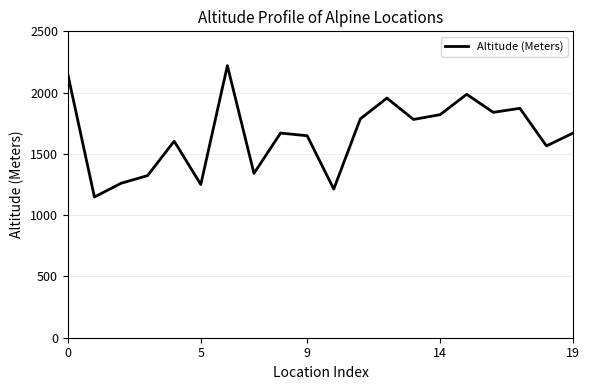

Count the number of categories in the chart.

20